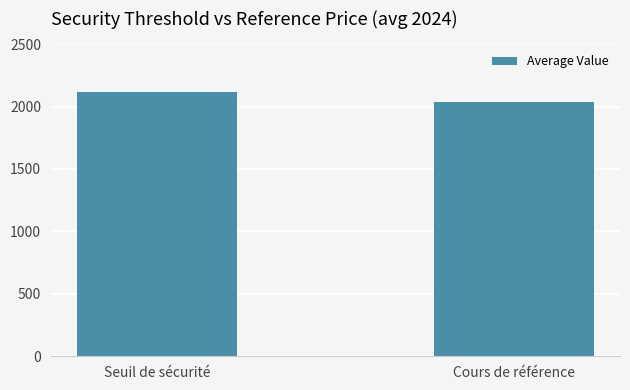

Does the chart contain stacked bars?

No